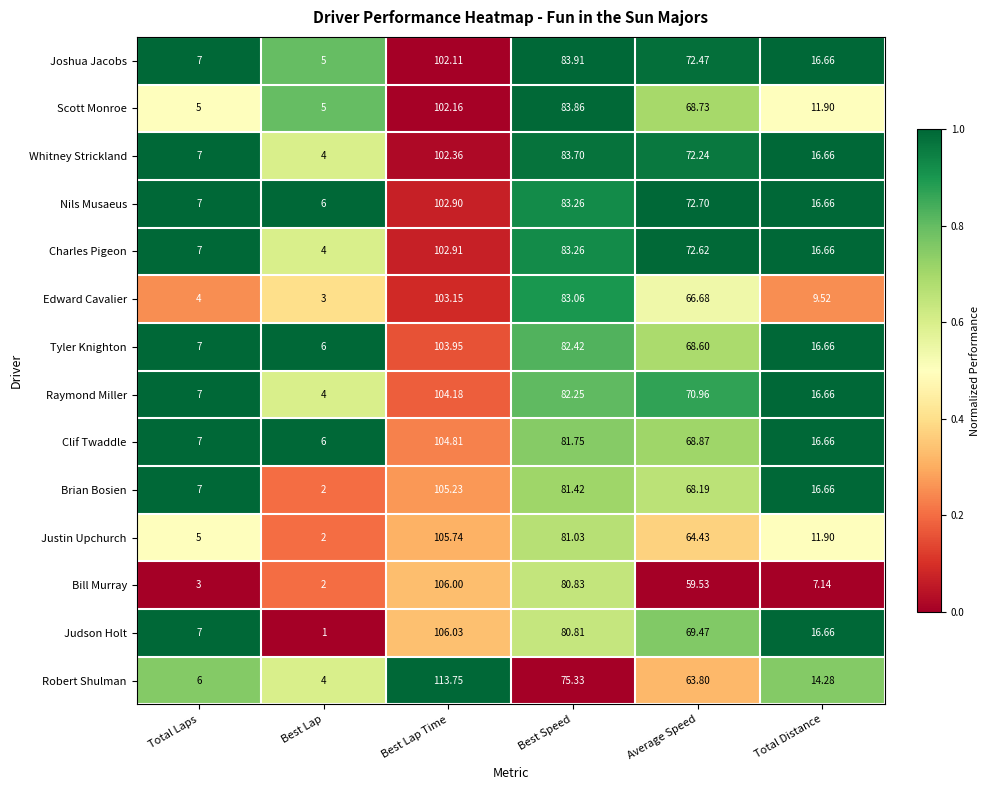

Is the value of Clif Twaddle at Total Laps greater than the value of Tyler Knighton at Best Speed?

No